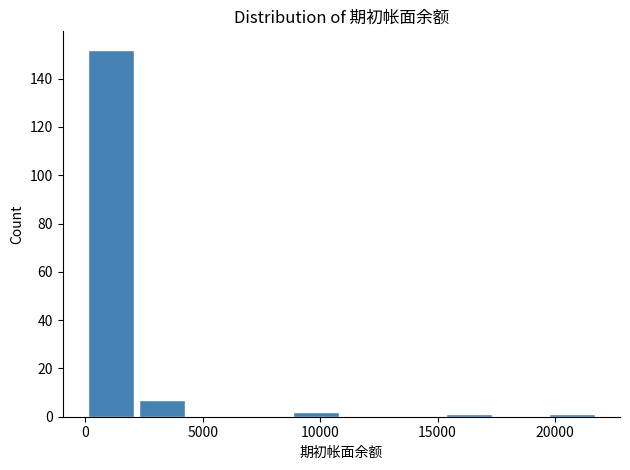

How tall is the bar that spans 2000 to 4500 on the x-axis? Neither the bar edges nor the heights are printed on the chart, so give them approximately, as read against the axes.

8